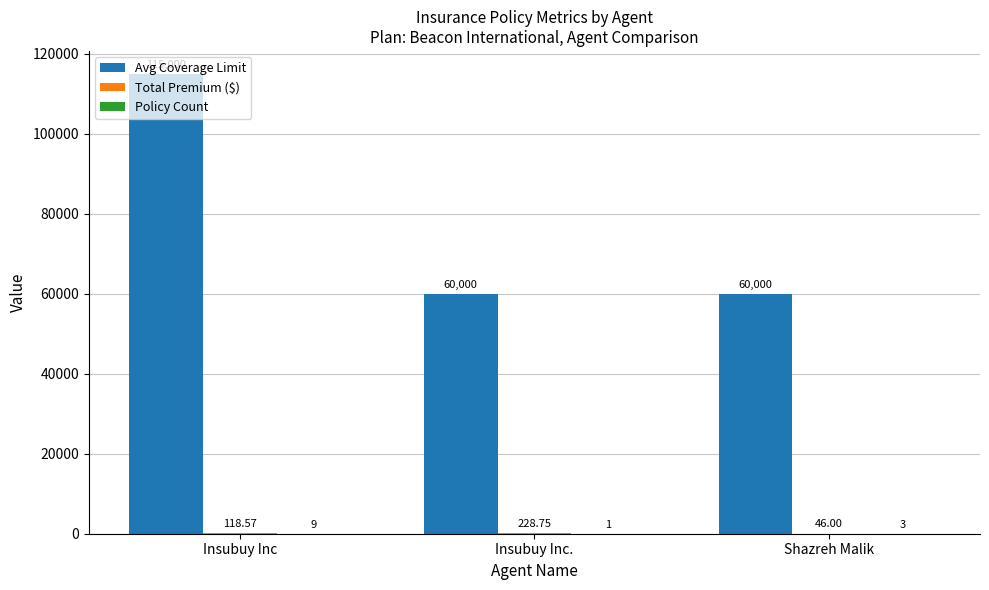

At which category is the sum across all series the highest?

Insubuy Inc